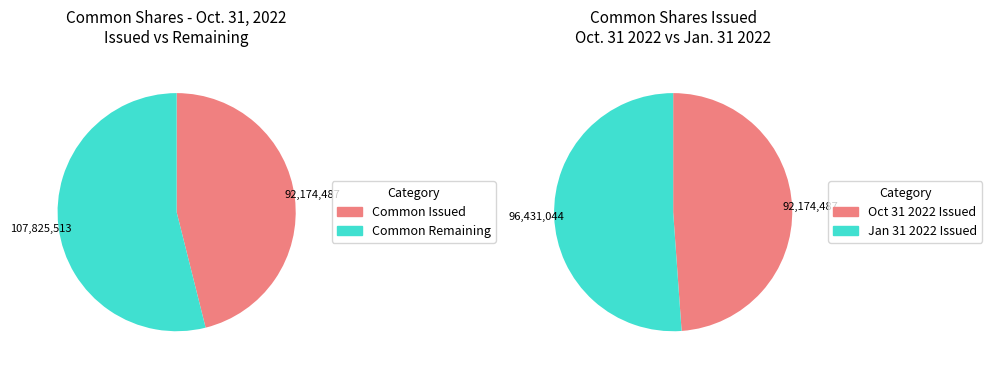

The Common shares, shares issued slice represents 91% of the pie. True or false?

False